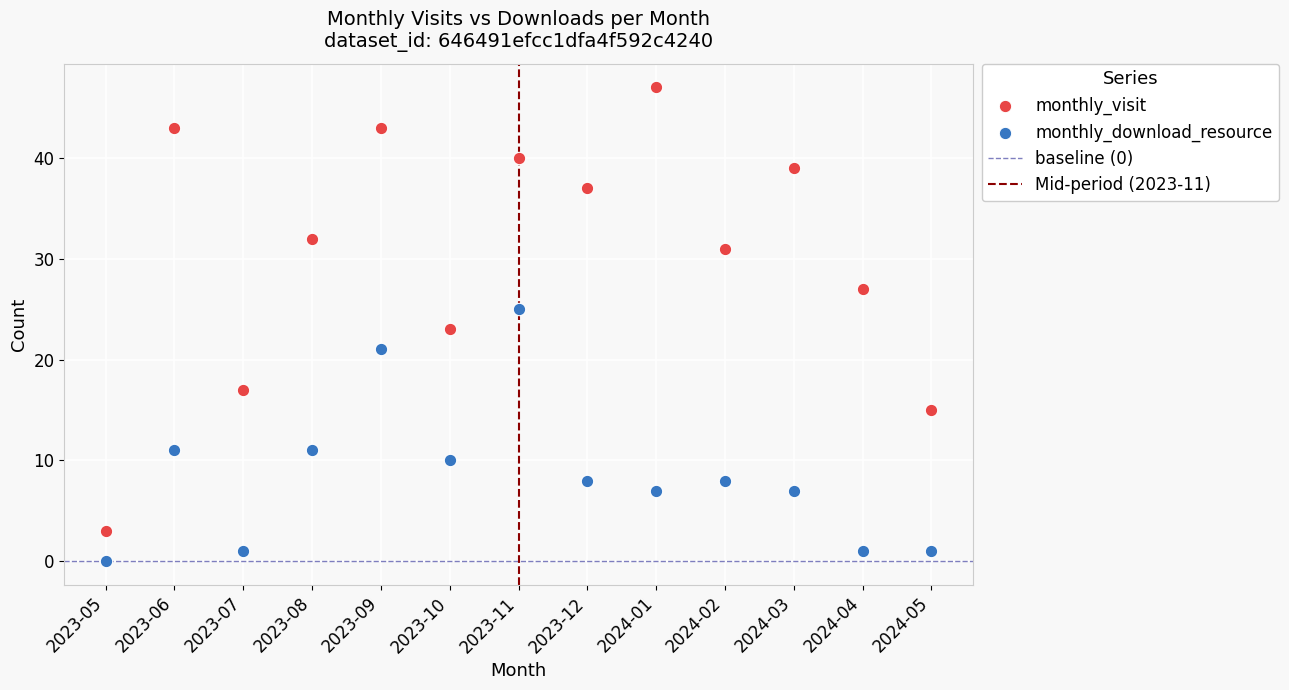

Which series has the widest spread of Y values?

monthly_visit